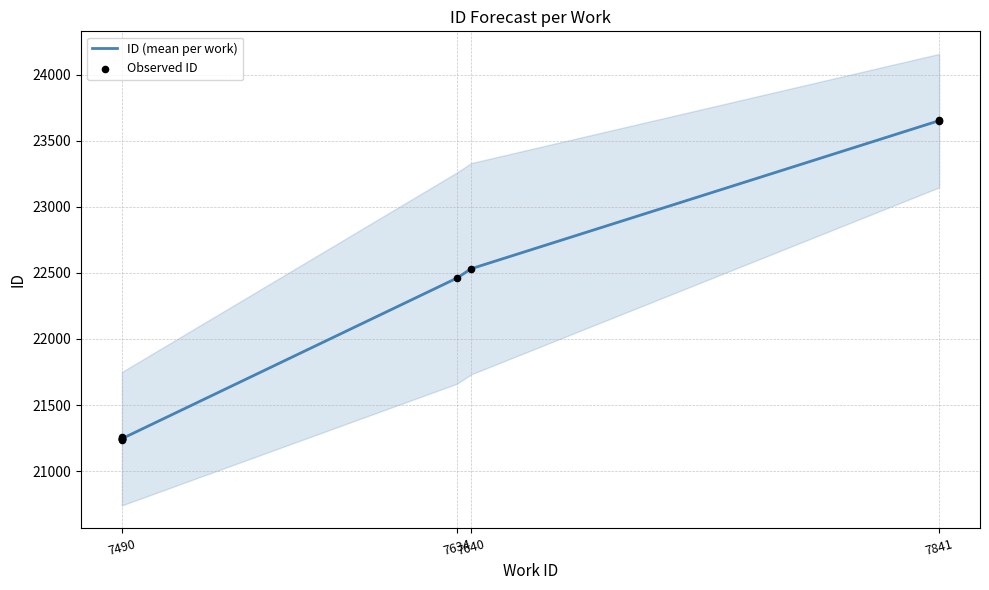

Approximately how many times larger is the value at 7490 compared to 7634?

0.9